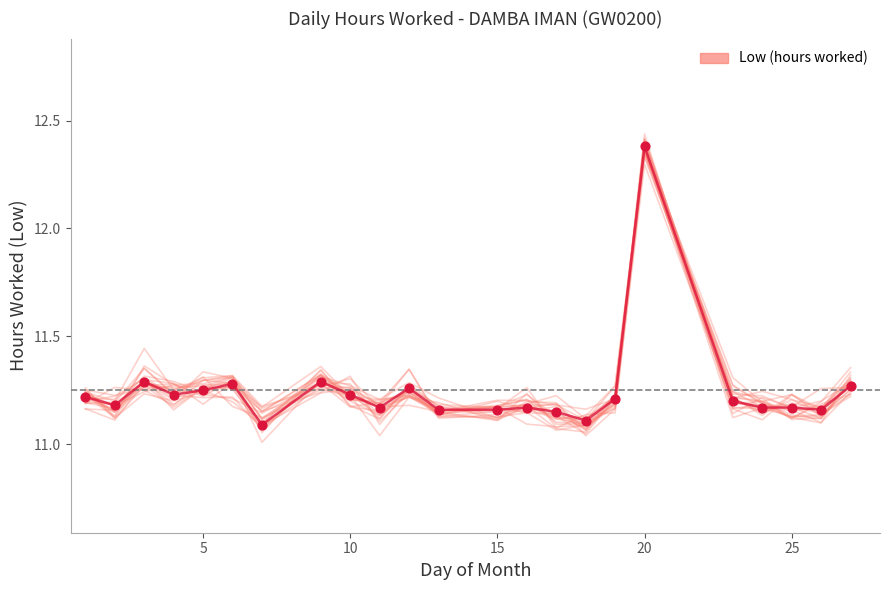

Which series has the largest Y range (max minus min)?

Low (hours worked)